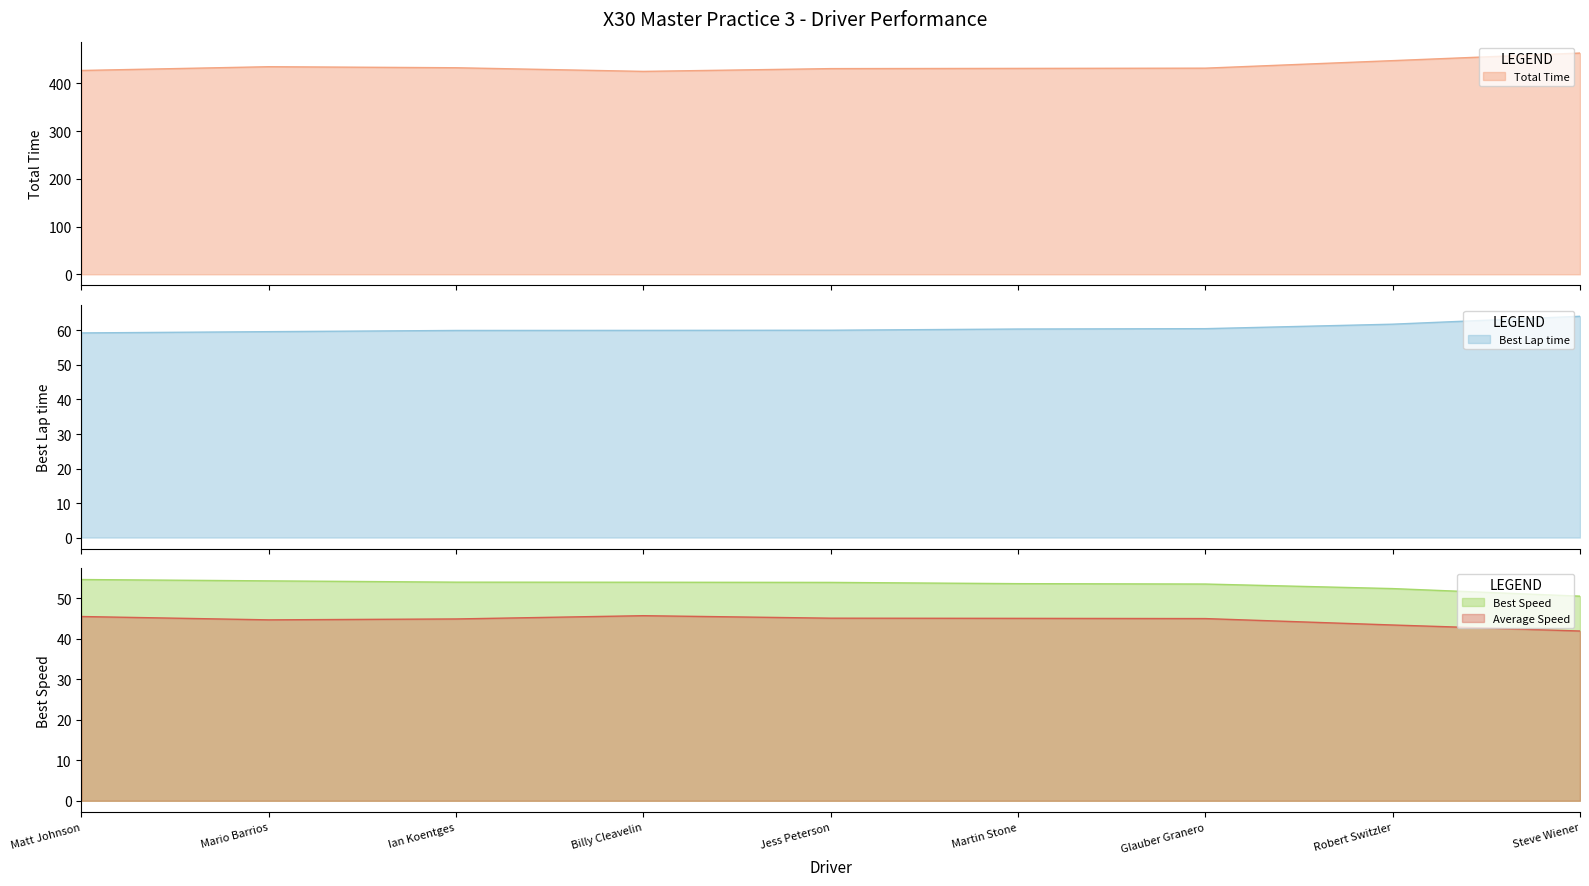

Where does the Best Speed series first go above 53?

Matt Johnson